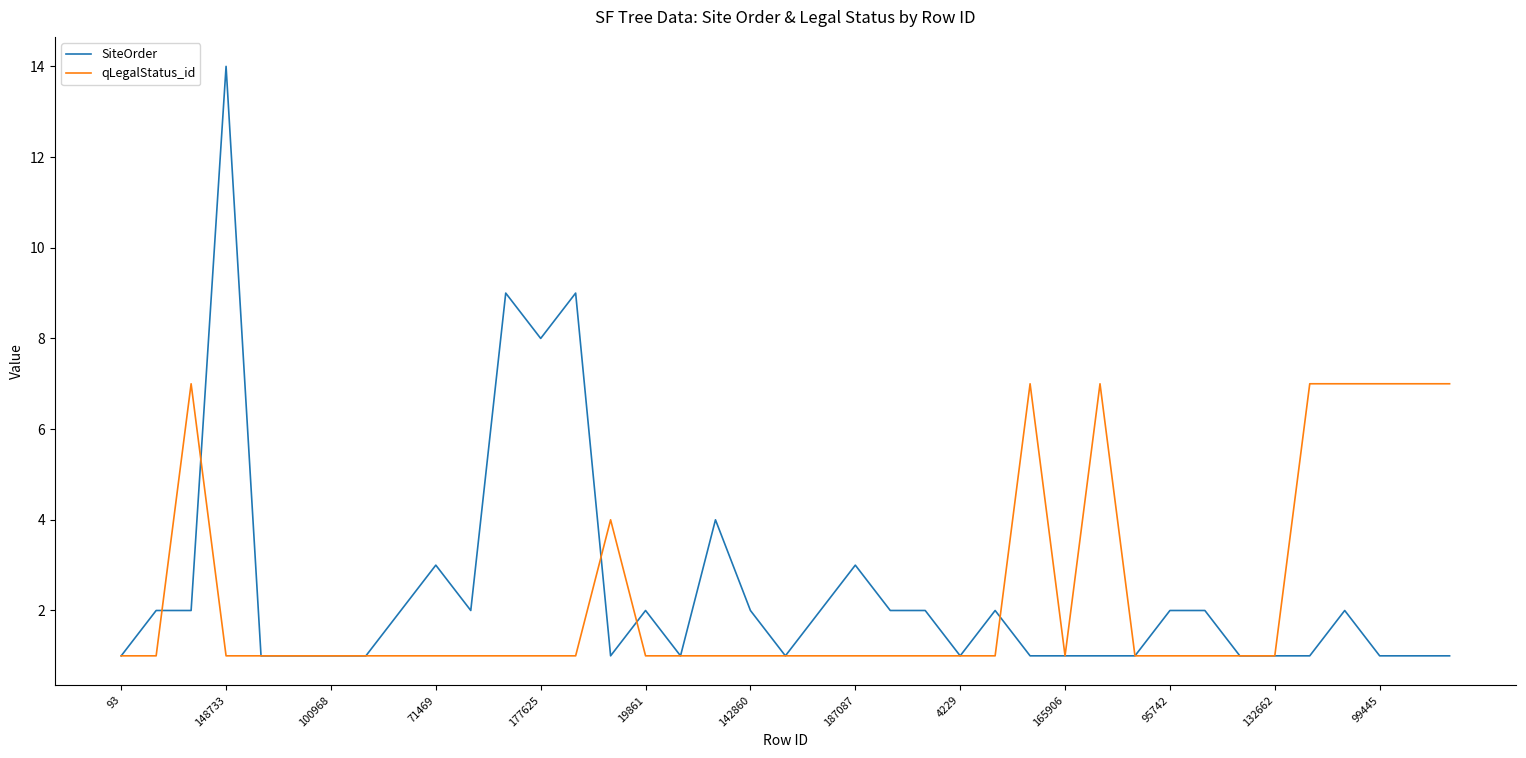

List the series in order of their peak value, lowest first.

qLegalStatus_id, SiteOrder